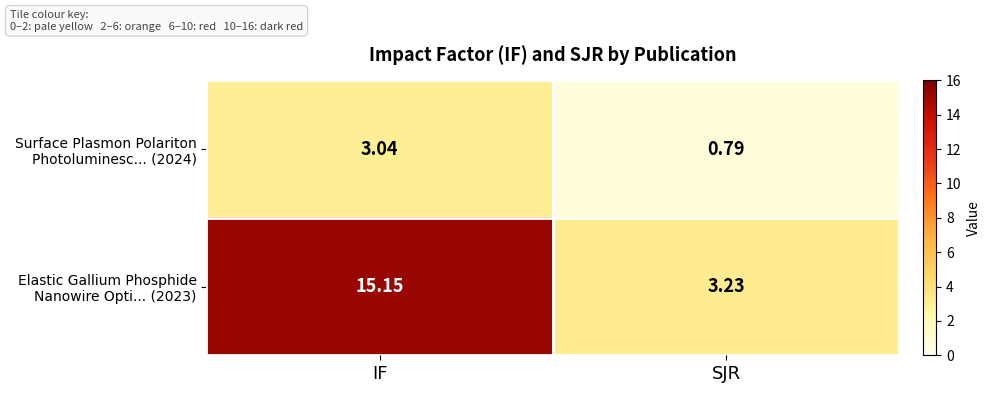

Which label corresponds to the largest value in the chart?

IF